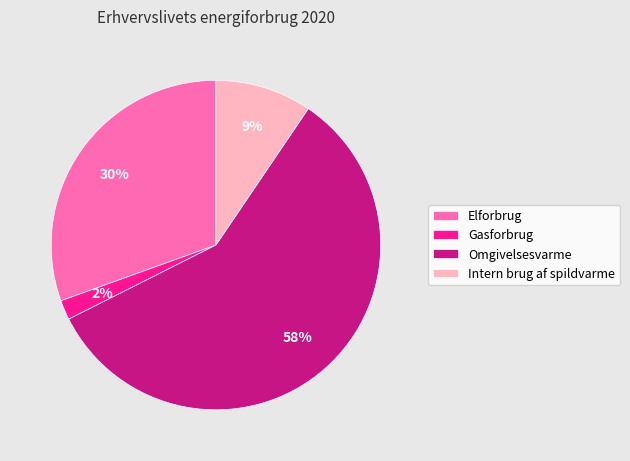

Is the sum of Gasforbrug and Intern brug af spildvarme greater than half?

No